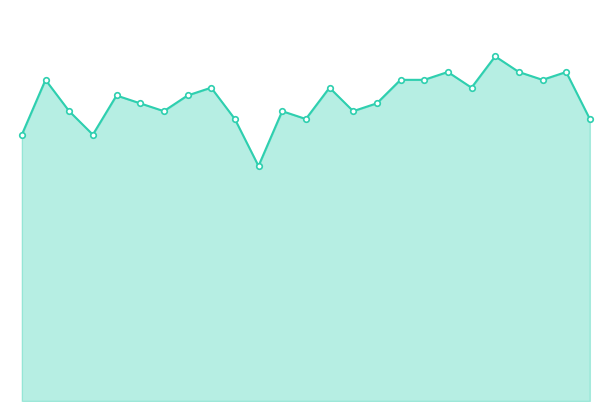

Does the chart have visible grid lines?

No